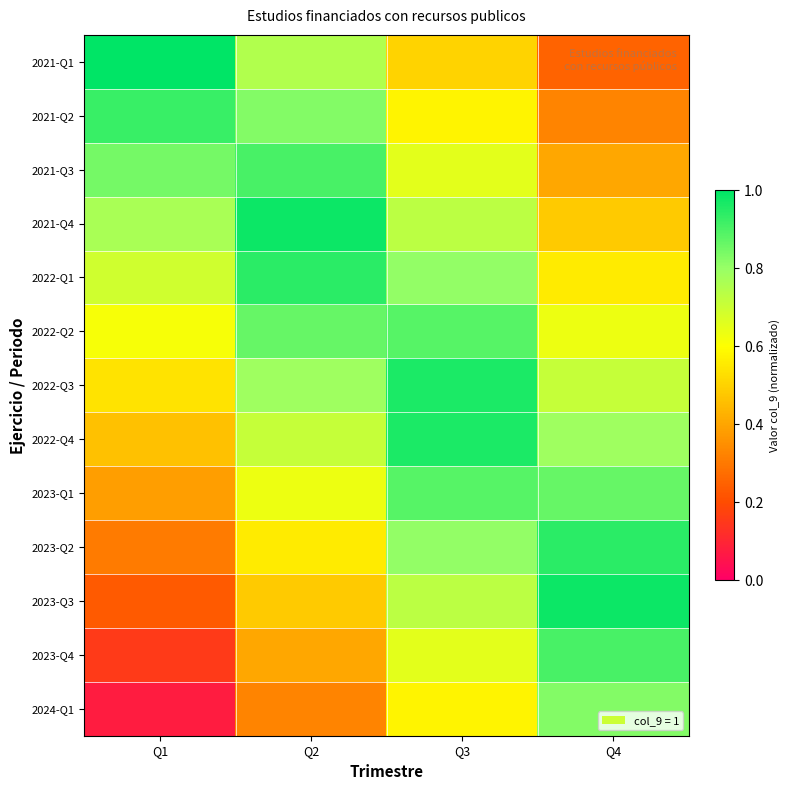

How many categories are shown in the chart?

4